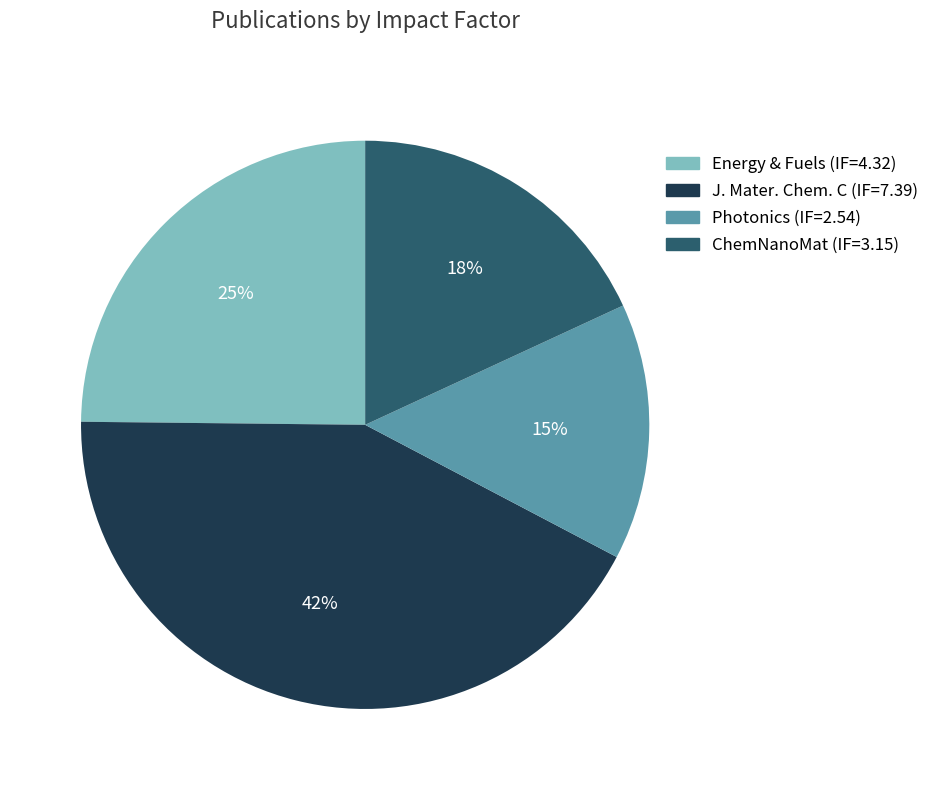

What is the ratio of the value at ChemNanoMat (IF=3.15) to the value at Energy & Fuels (IF=4.32)?

0.7